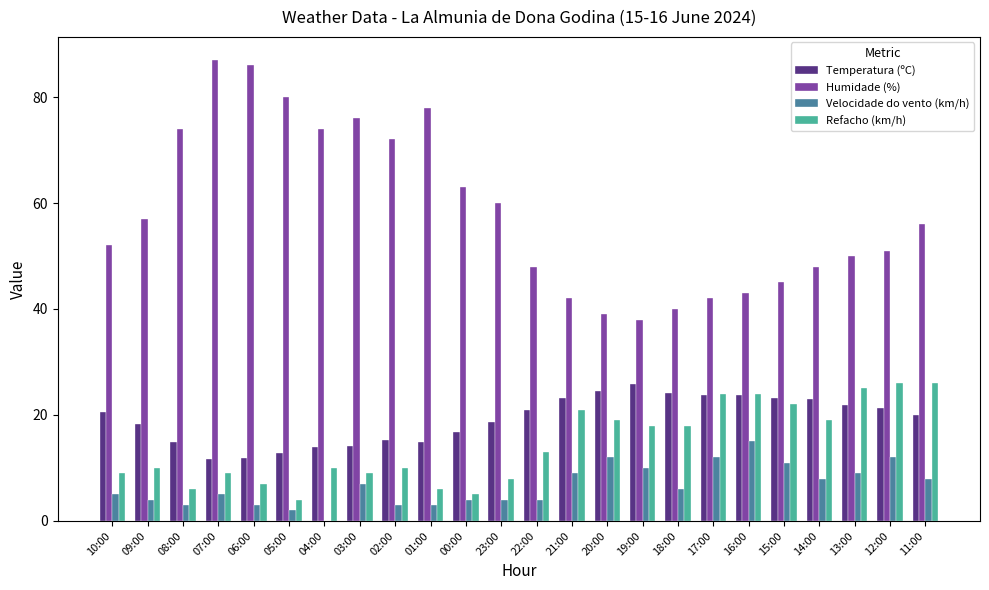

What is the maximum value shown in the chart?

87.0